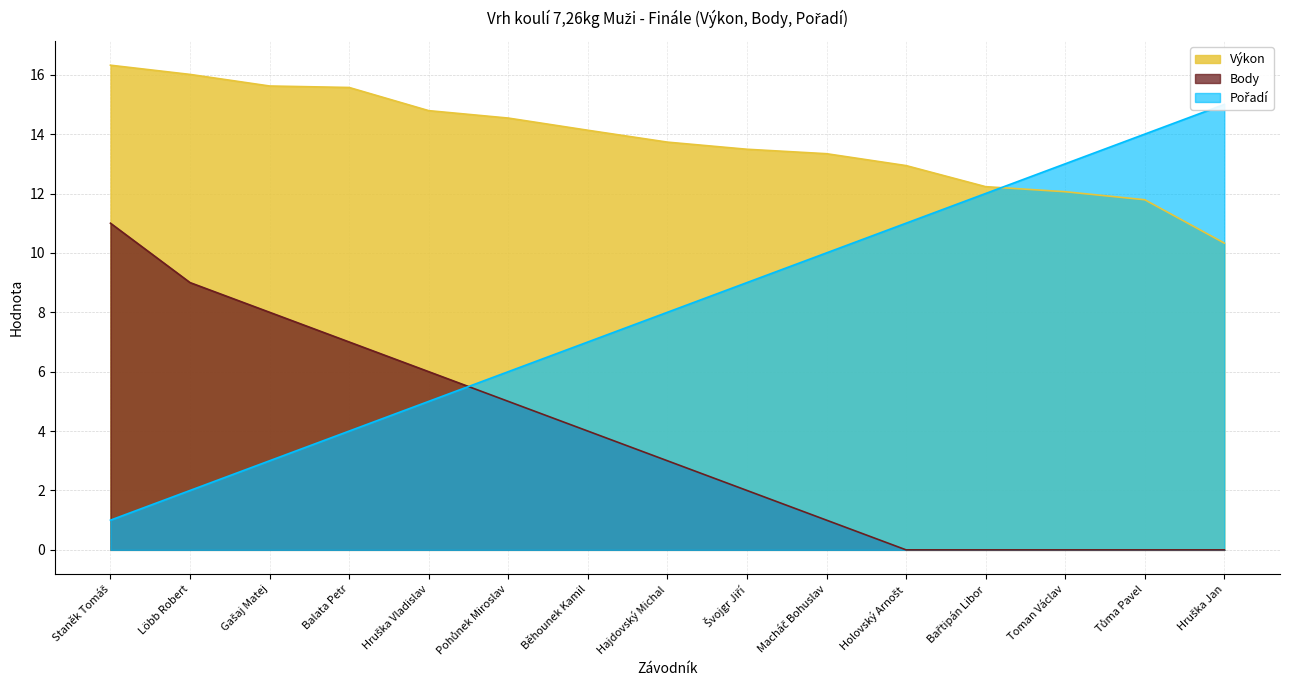

True or false: Pořadí has more than 1 points higher than both neighbors.

False